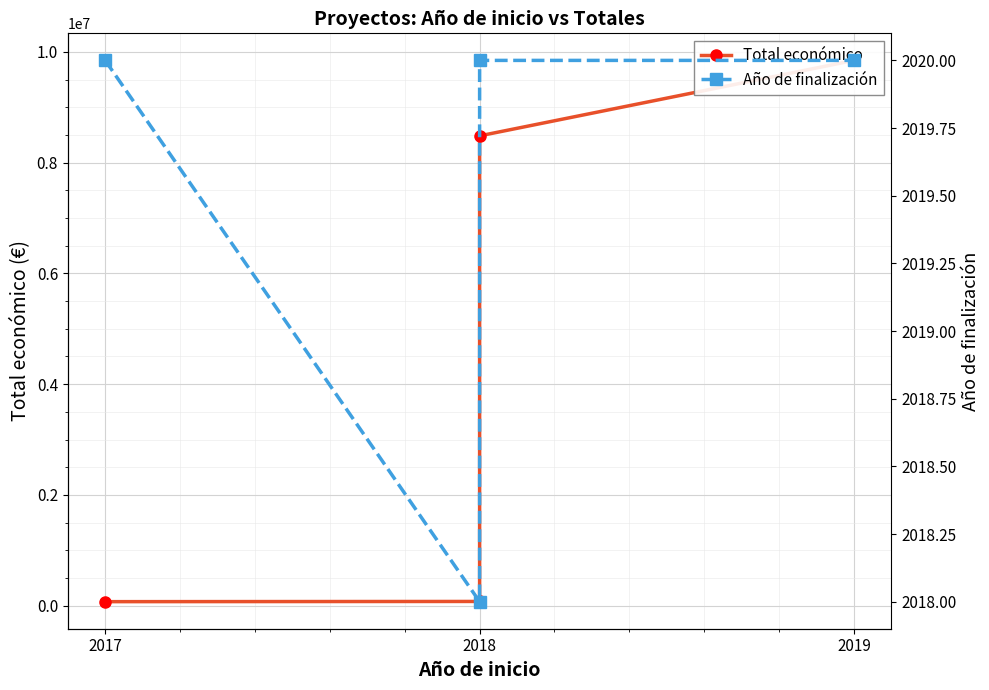

What is the value of the Total económico point at the 3rd from the left?

75575